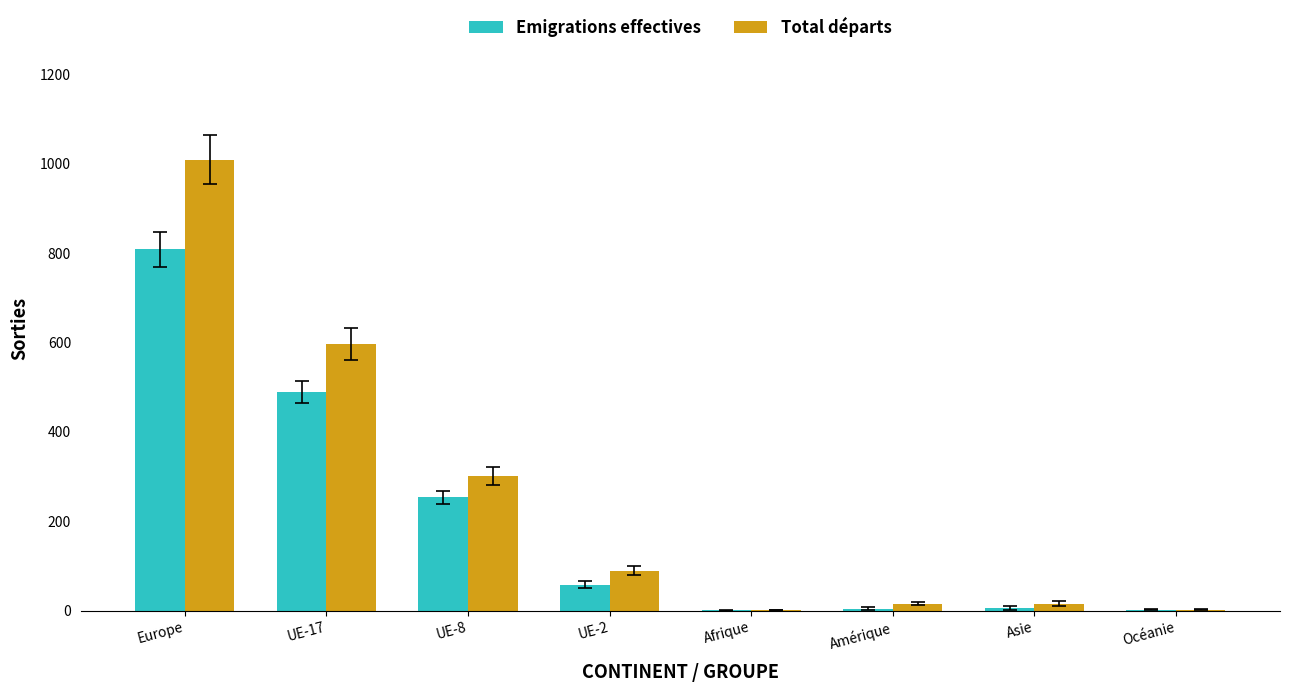

What is the highest value of the Total départs series?

1009